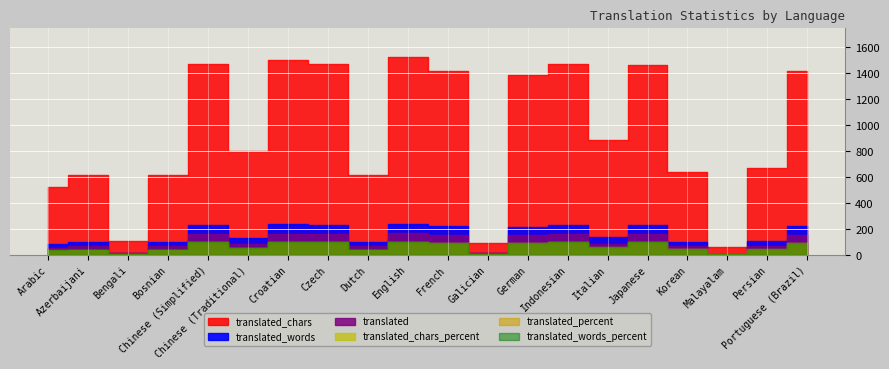

At which category does translated_percent reach its first local valley?

Bengali